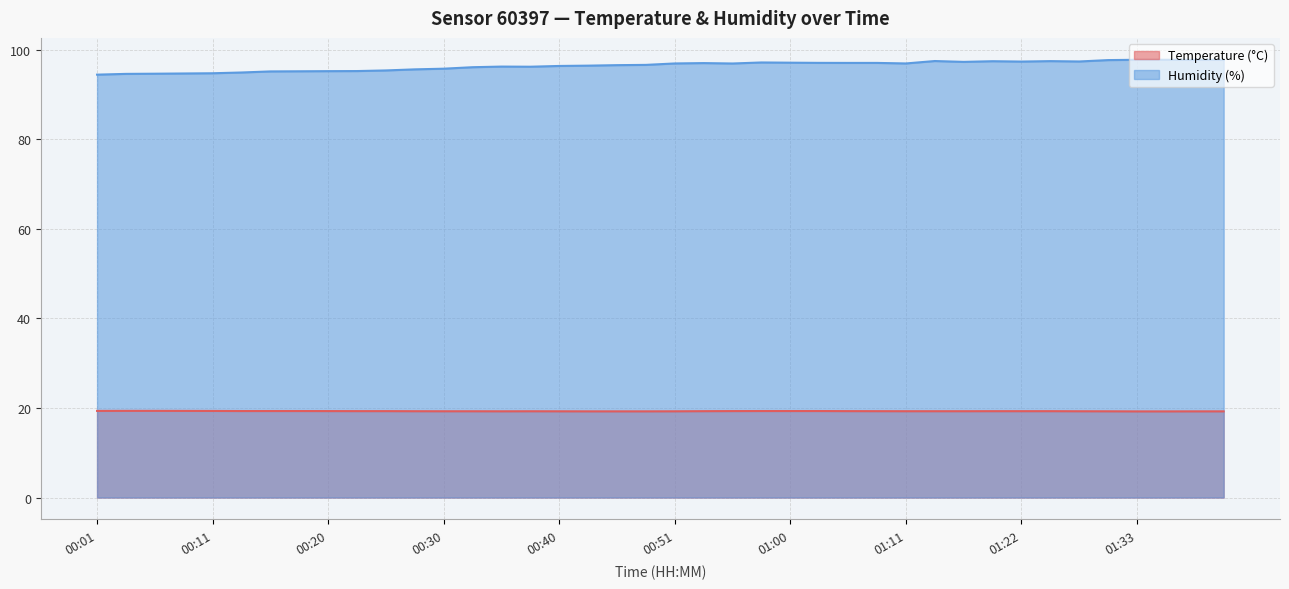

Rank the series at 00:06 from lowest to highest value.

Temperature (°C), Humidity (%)